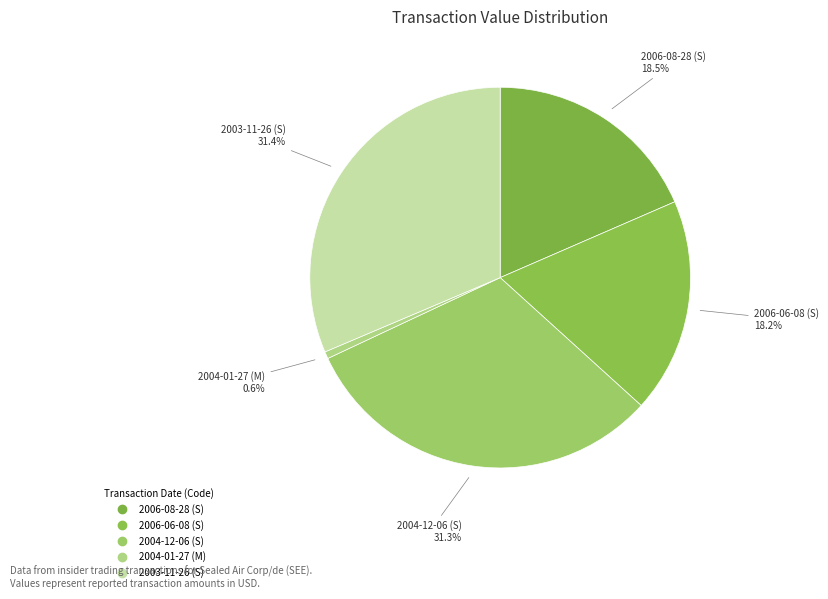

Rank the categories by value from lowest to highest.

2004-01-27 (M), 2006-06-08 (S), 2006-08-28 (S), 2004-12-06 (S), 2003-11-26 (S)